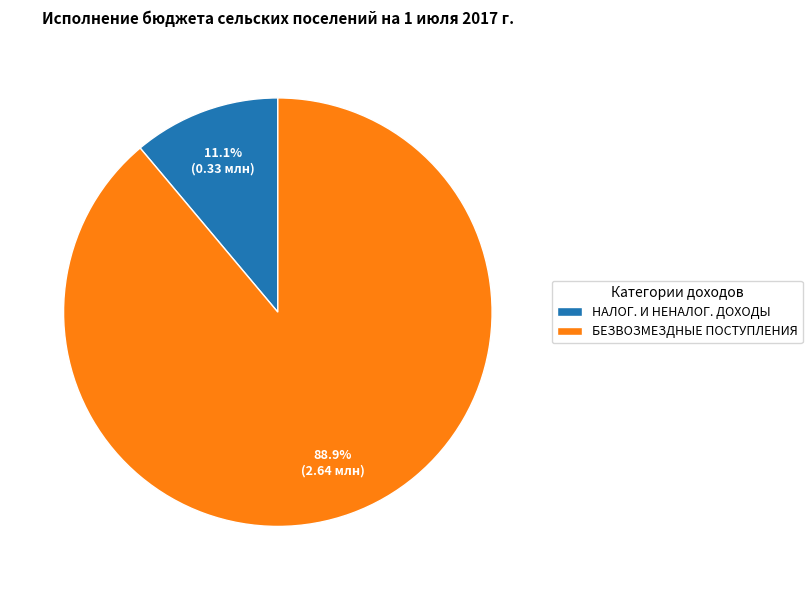

Is it true that БЕЗВОЗМЕЗДНЫЕ ПОСТУПЛЕНИЯ is 89% of the pie?

True